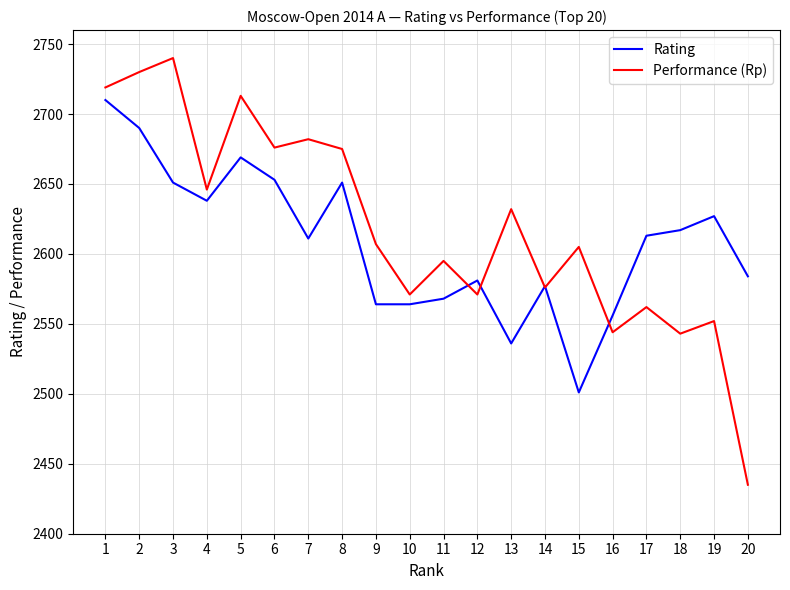

Rank the series at 19 from highest to lowest value.

Rating, Performance (Rp)